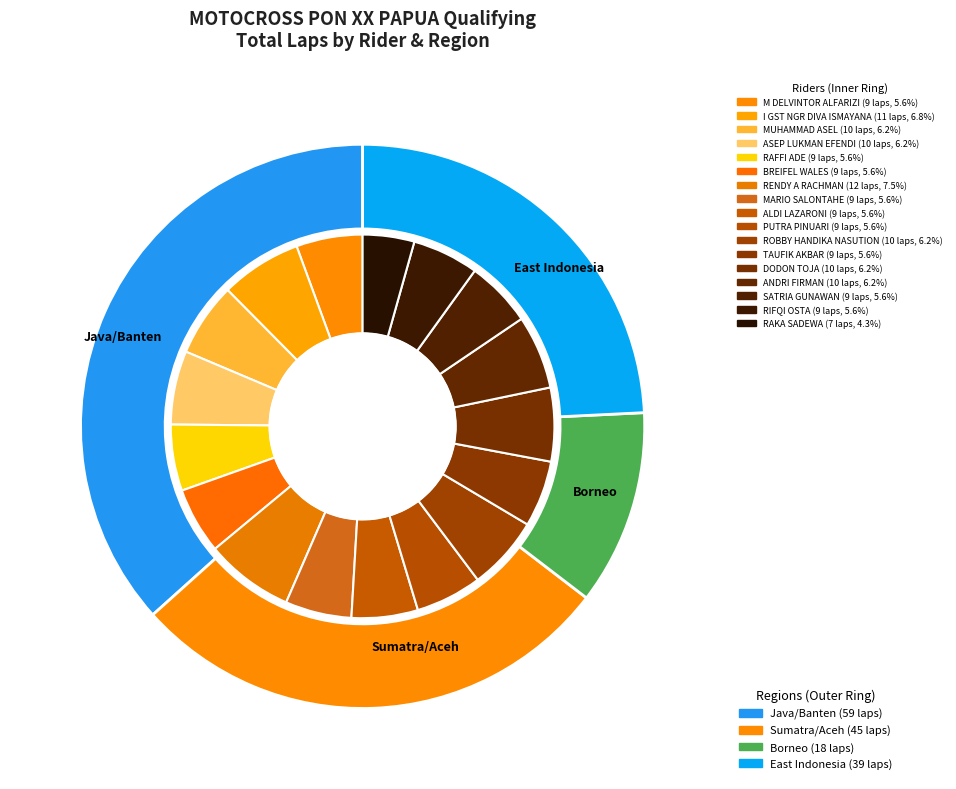

Which category has the smallest portion of the pie?

RAKA SADEWA